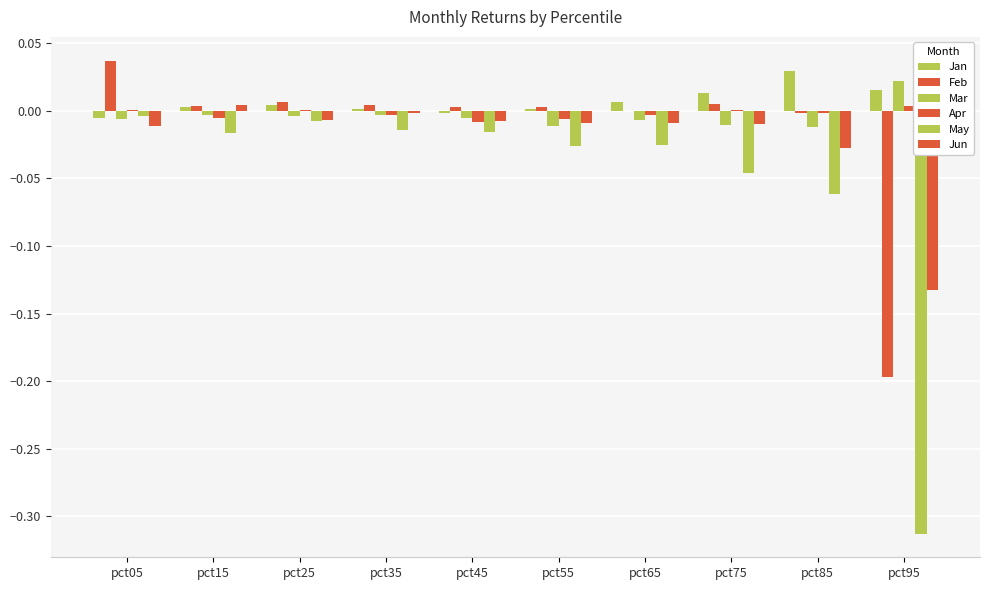

How many groups of bars are there?

10